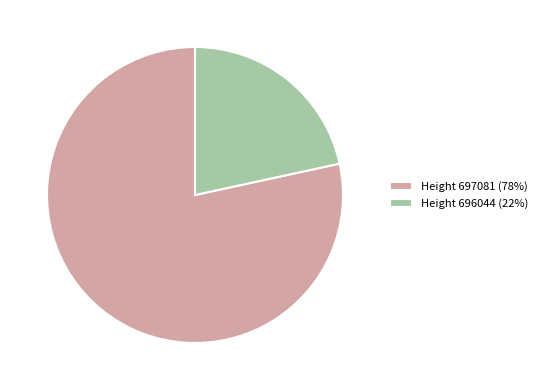

Is it true that Height 697081 is 70% of the pie?

False